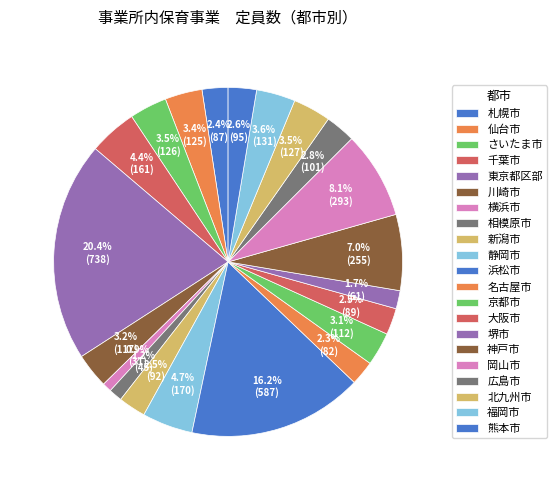

What is the change in value from 相模原市 to 京都市?

+67